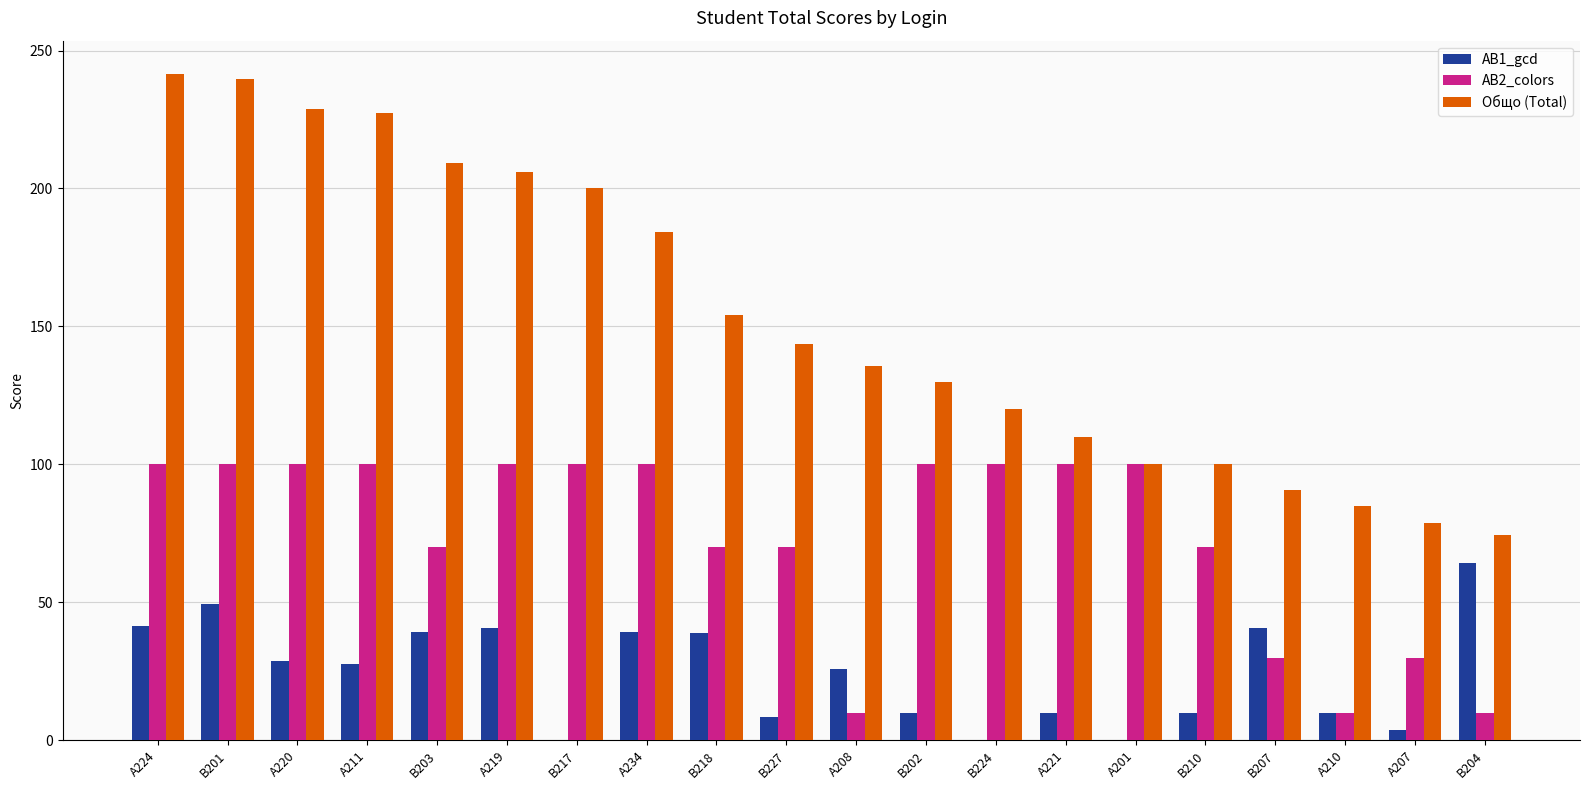

What is the greatest value displayed?

241.5